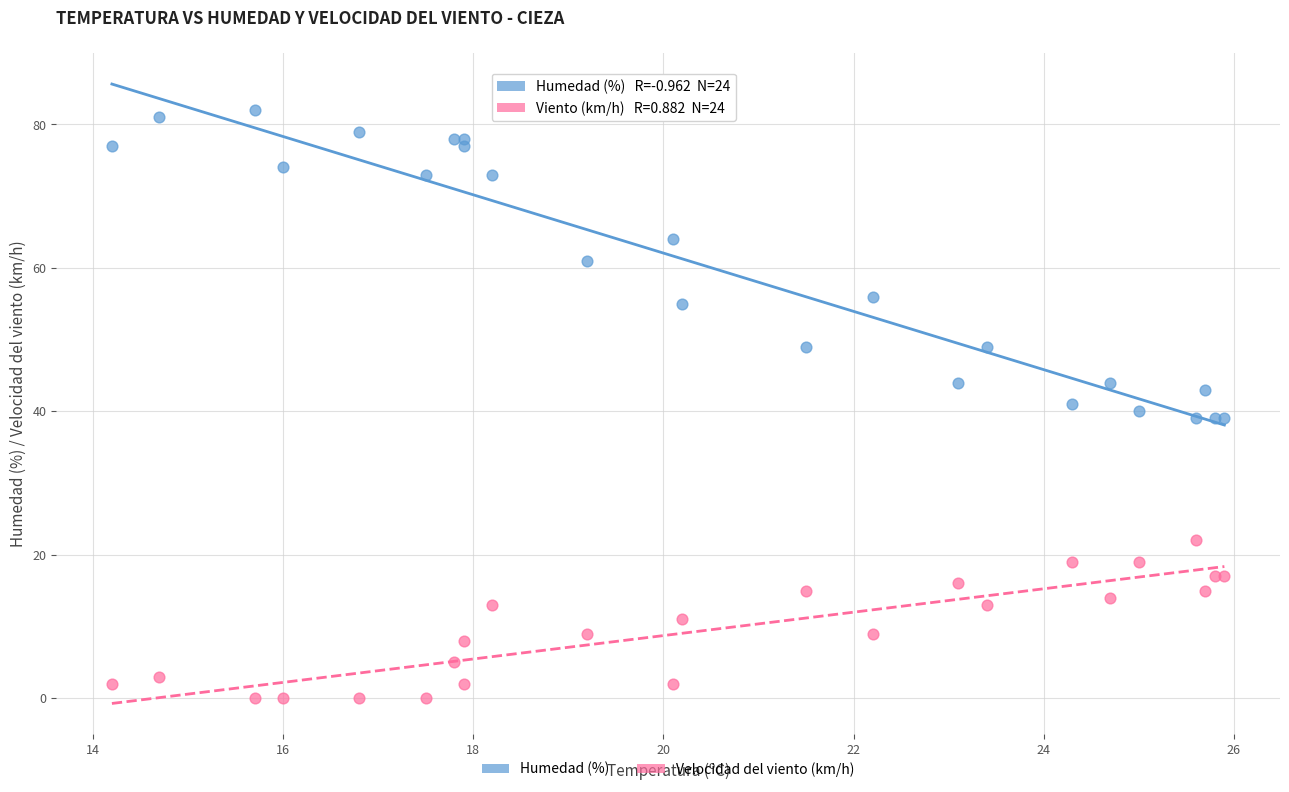

In the Humedad (%) series, what Y value is closest to 60?

61